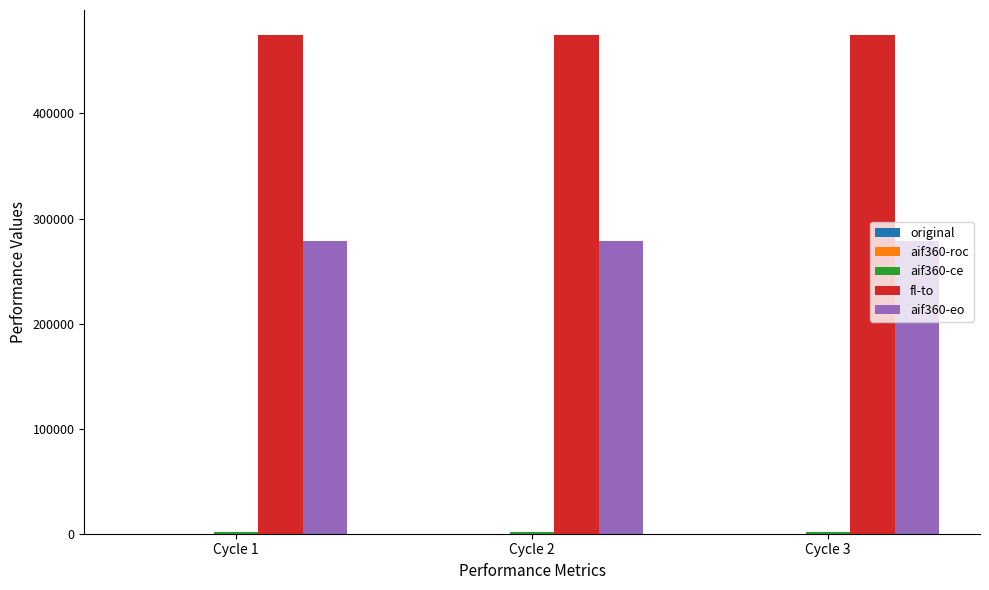

How many groups of bars are there?

3